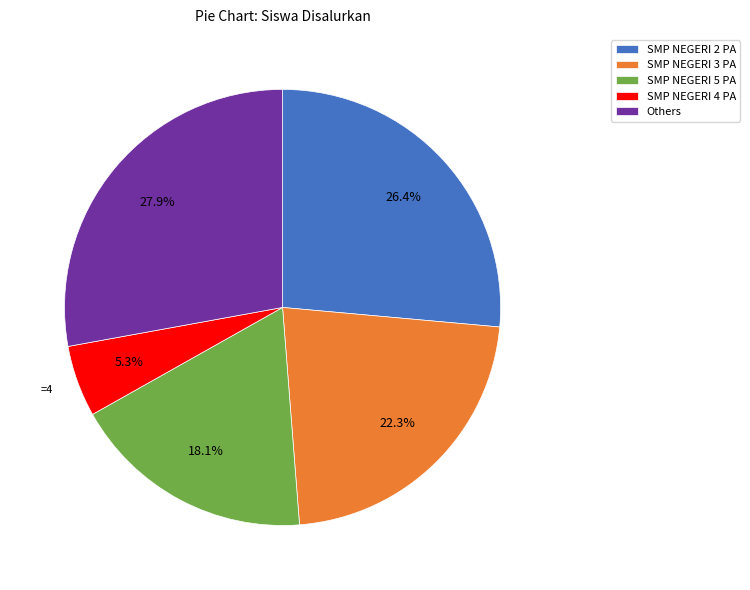

Combined, do SMP NEGERI 3 PA and SMP NEGERI 5 PA account for over 50%?

No